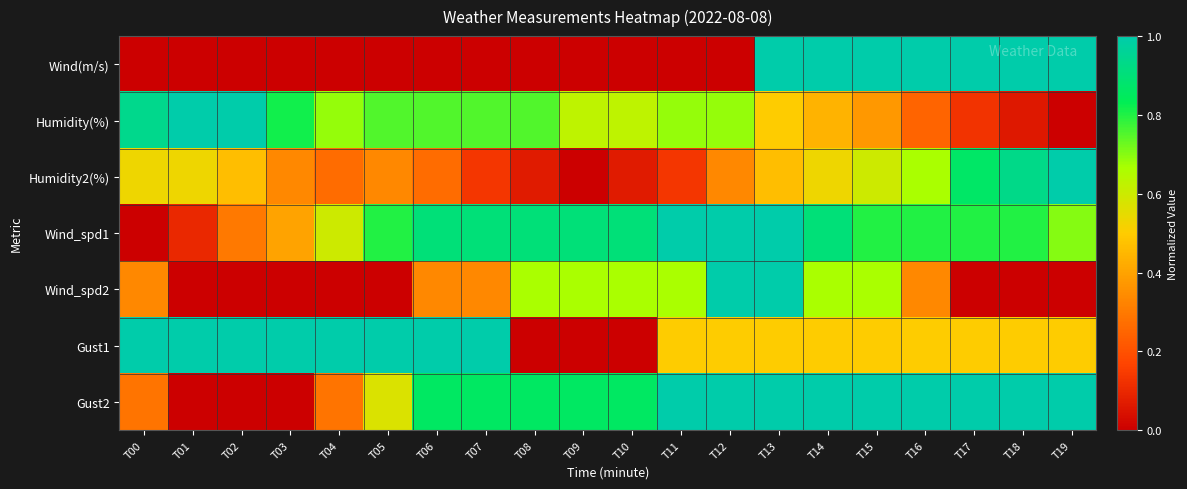

At which category is the sum across all series the highest?

T13